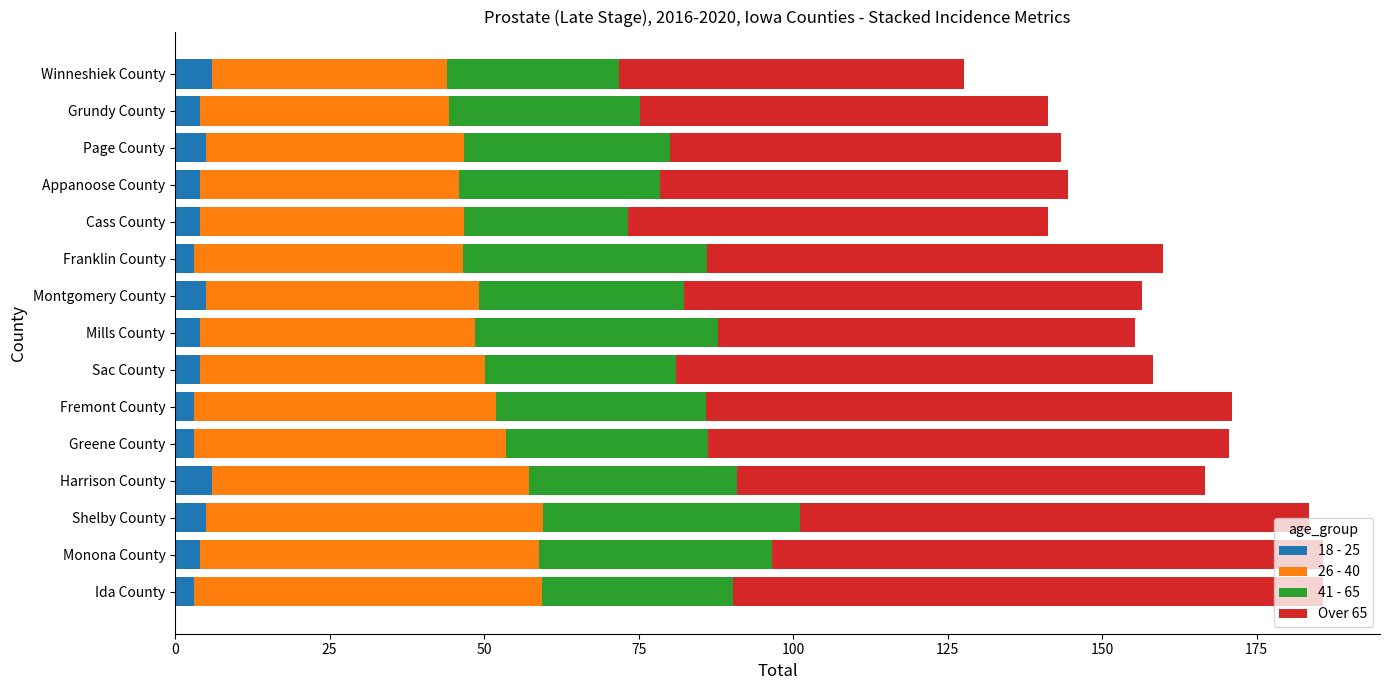

Count the number of categories in the chart.

15